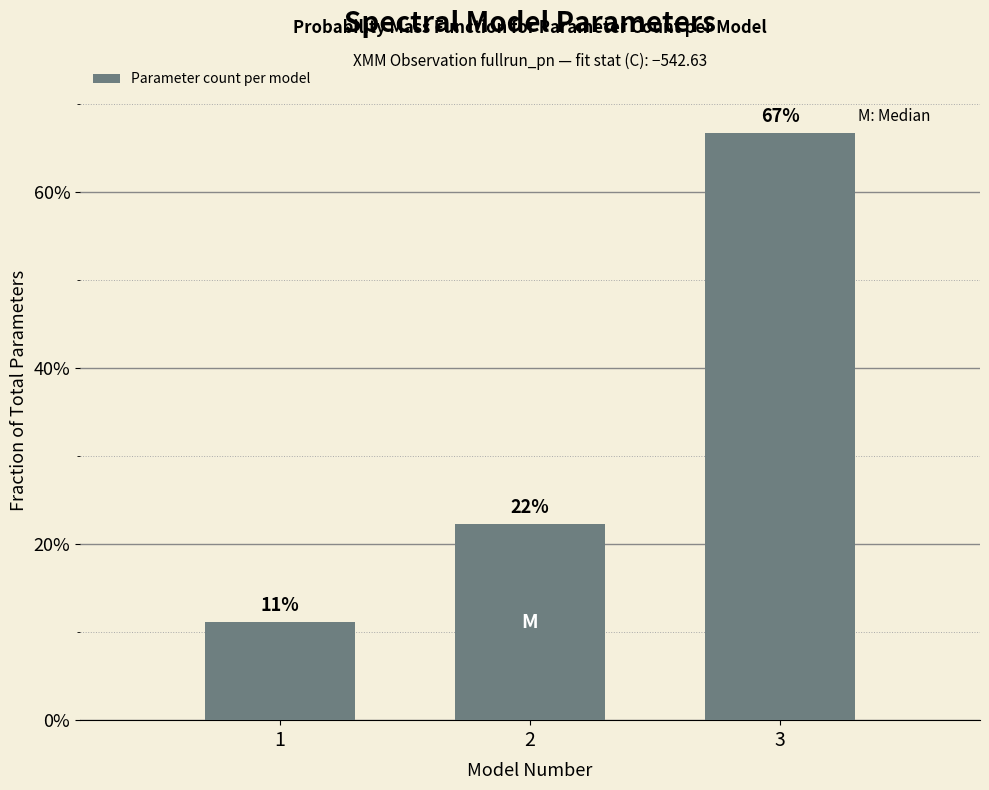

Does the chart contain any negative values?

No